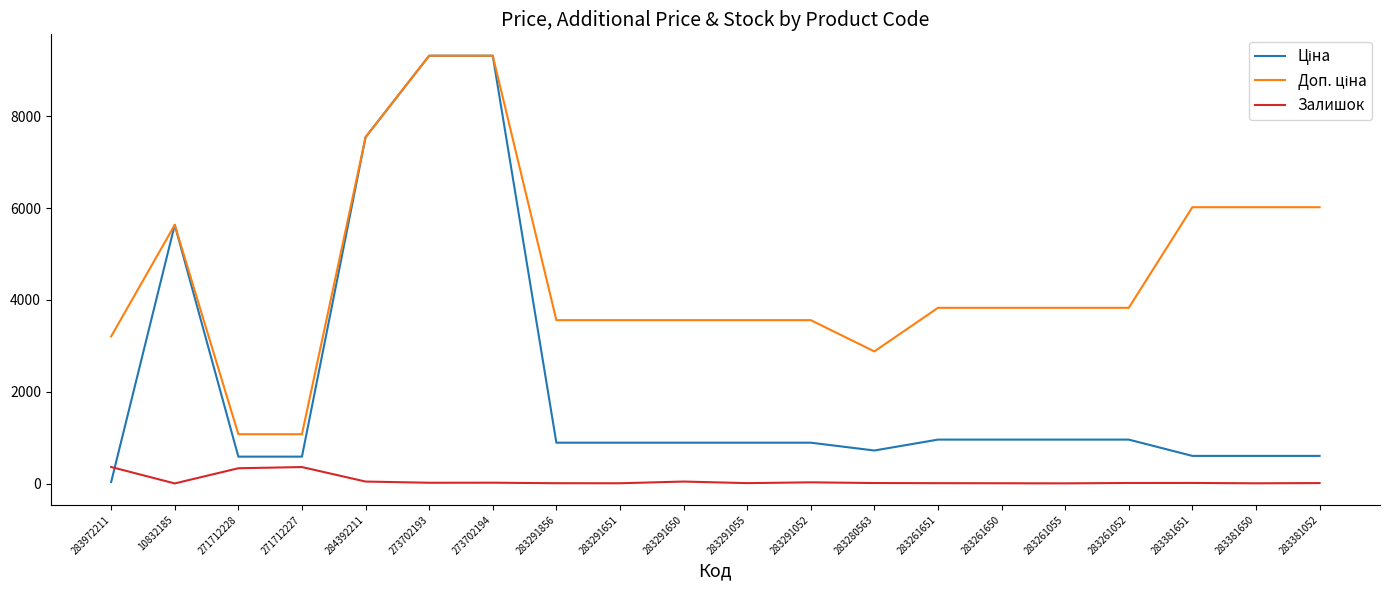

What is the greatest value displayed?

9321.4